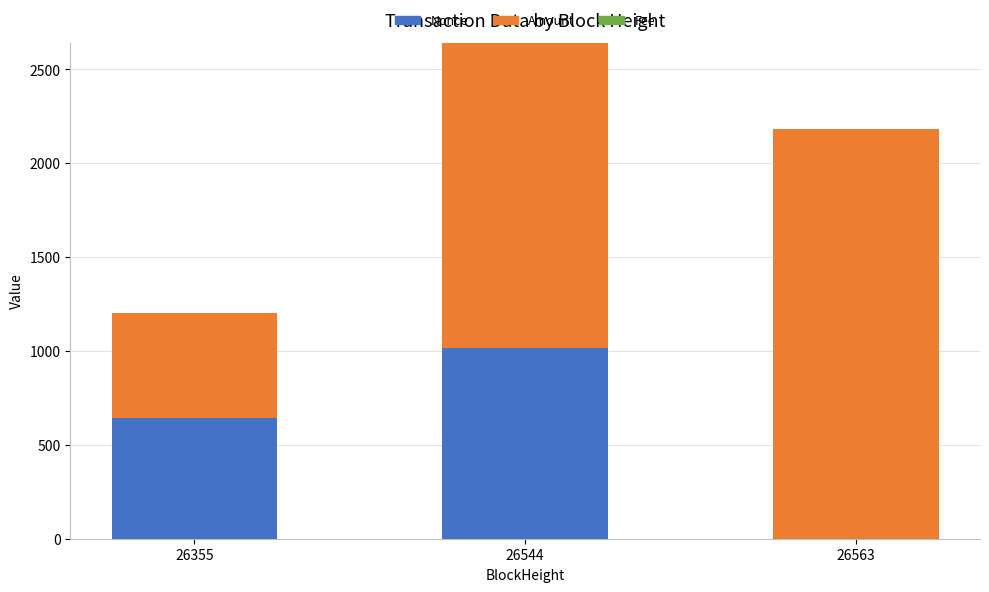

At which label does Nonce reach its peak?

26544